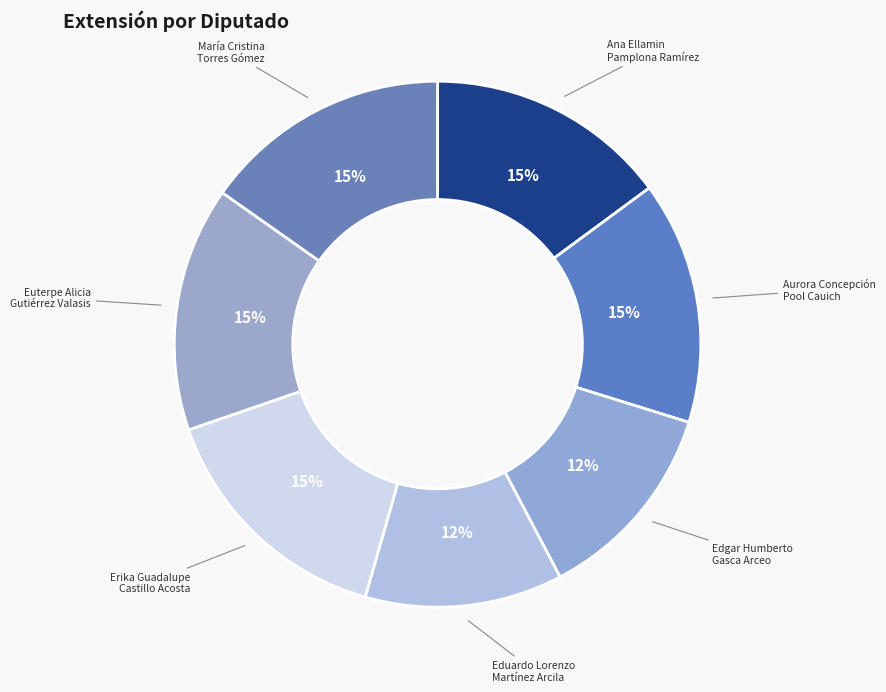

To the nearest percent, what is the average slice percentage?

14%